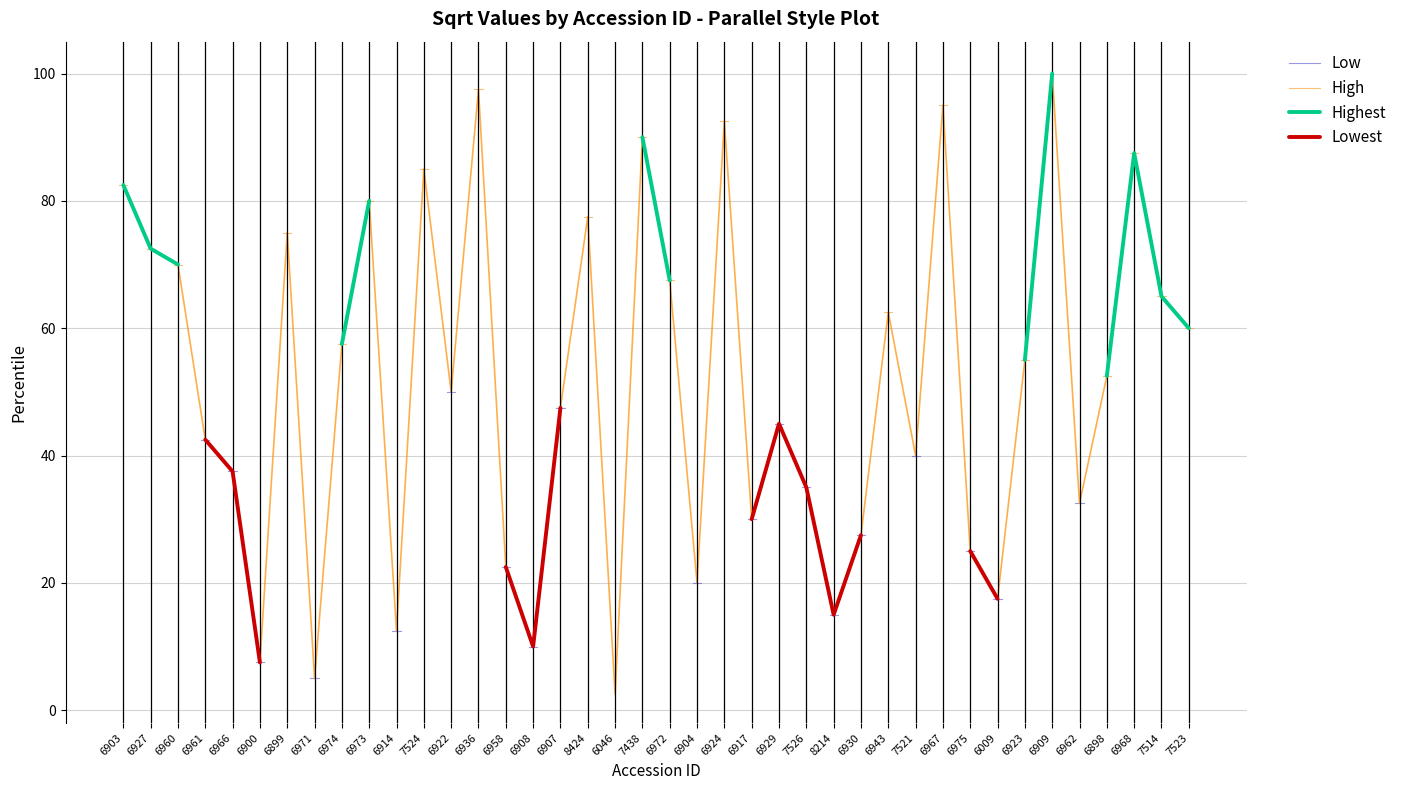

Between 7526 and 6914, which is larger?

7526